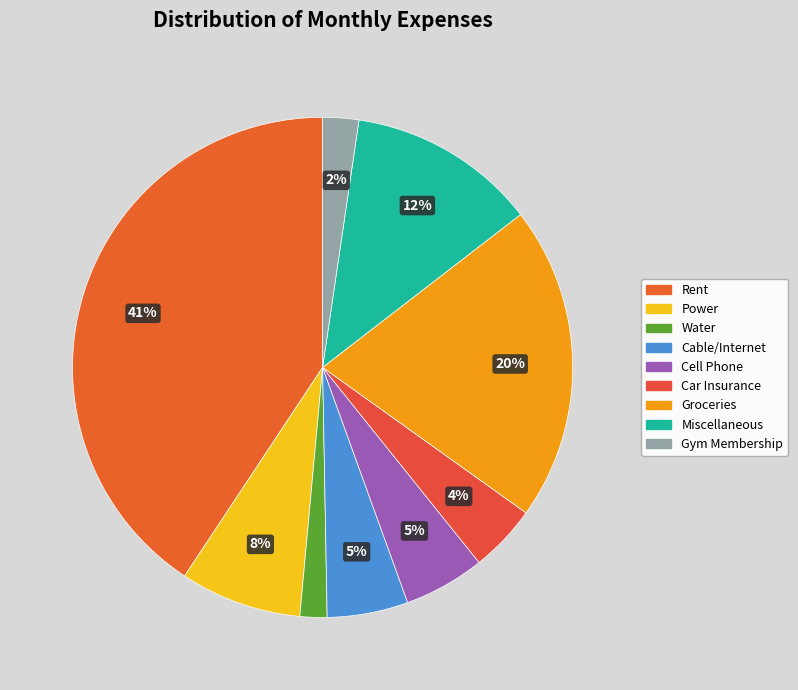

Which category has the biggest portion of the pie?

Rent